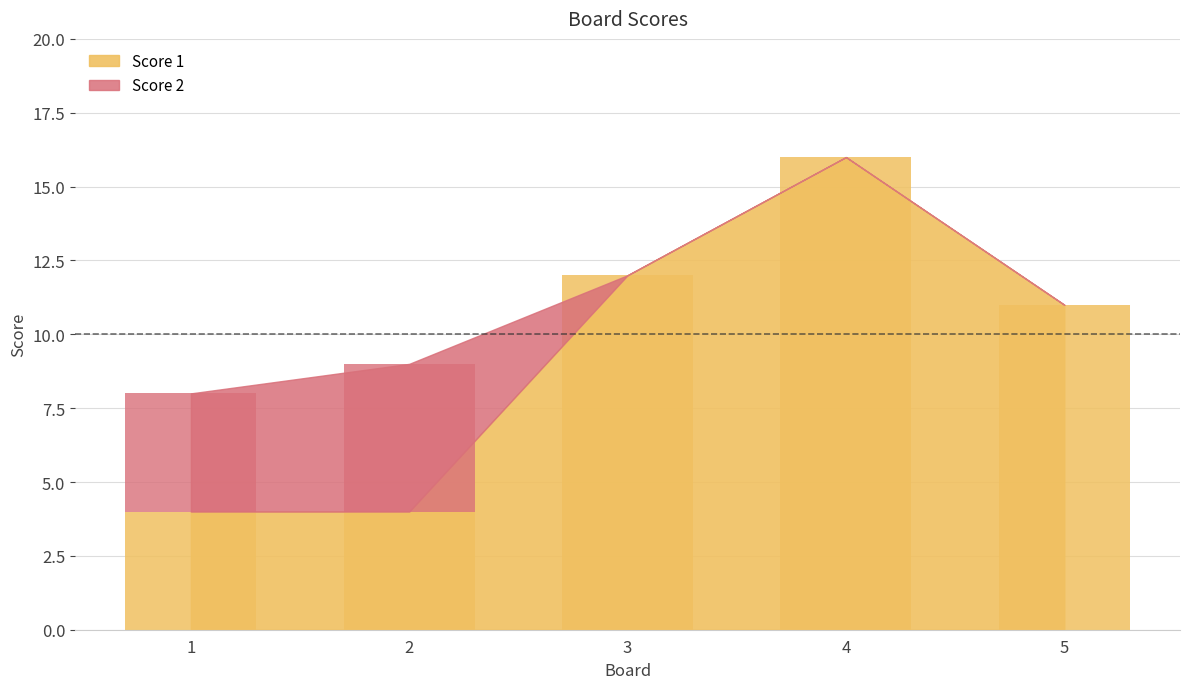

What is the value of the Score 2 bar at the 2nd from the left?

5